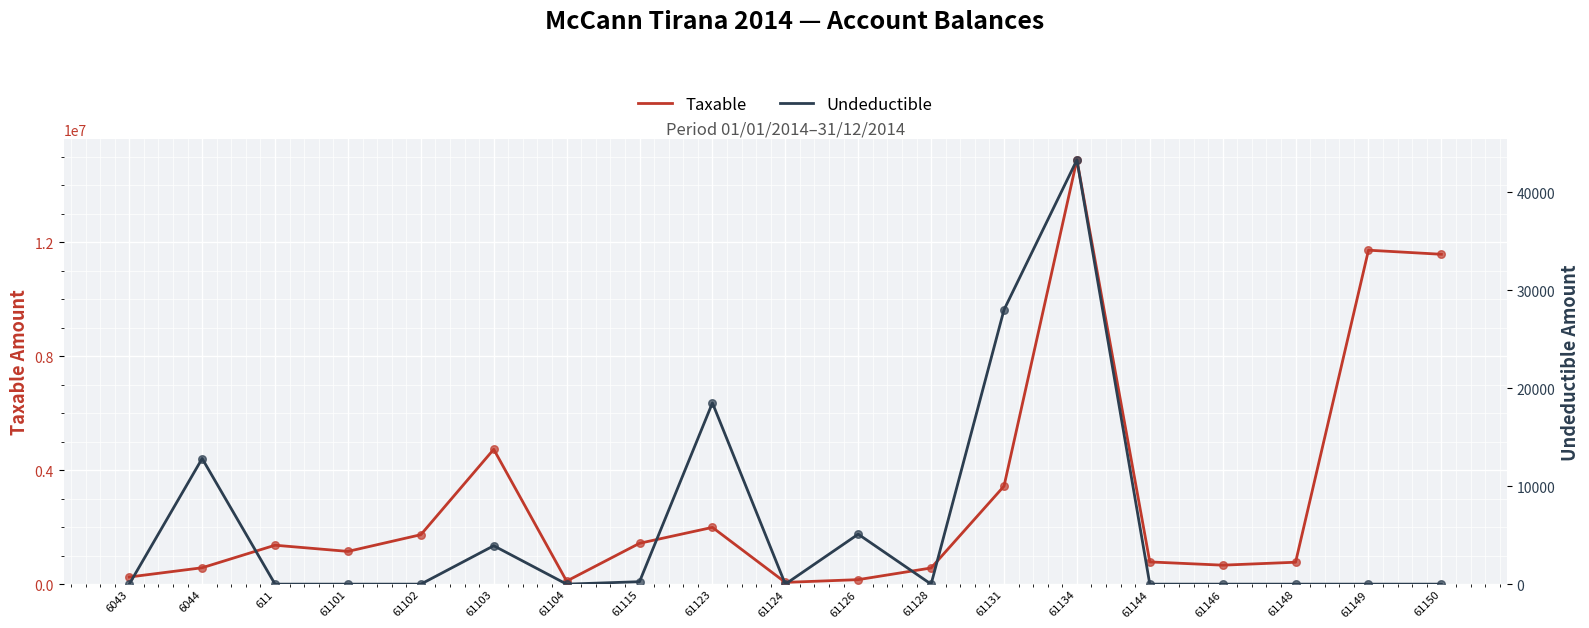

Which series contains the highest Y value?

Taxable